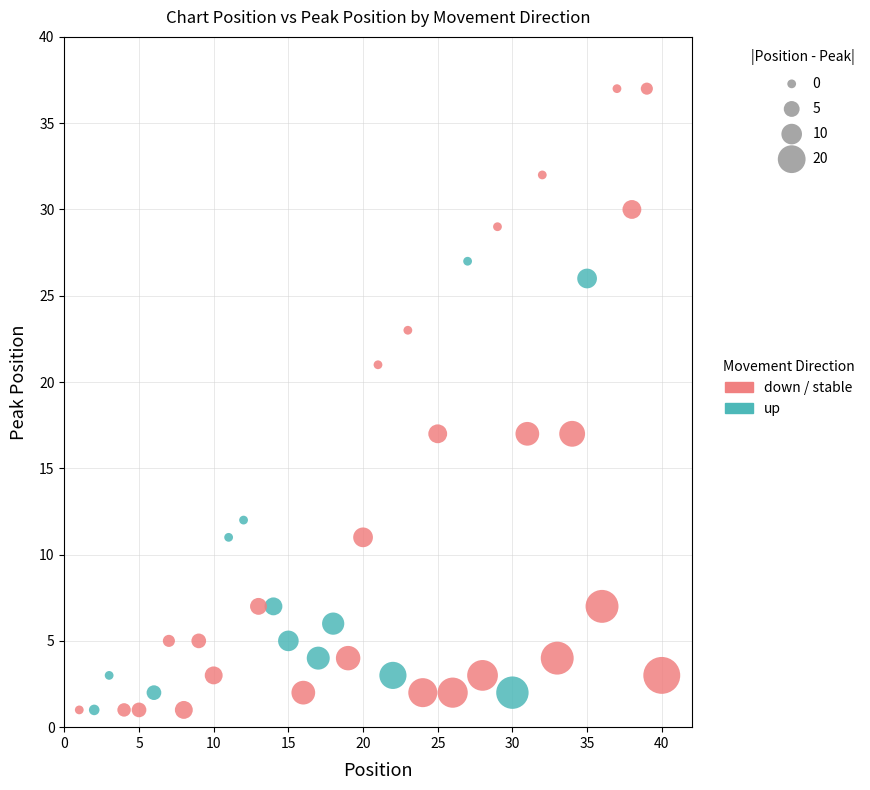

Which series reaches the maximum Y coordinate?

down / stable